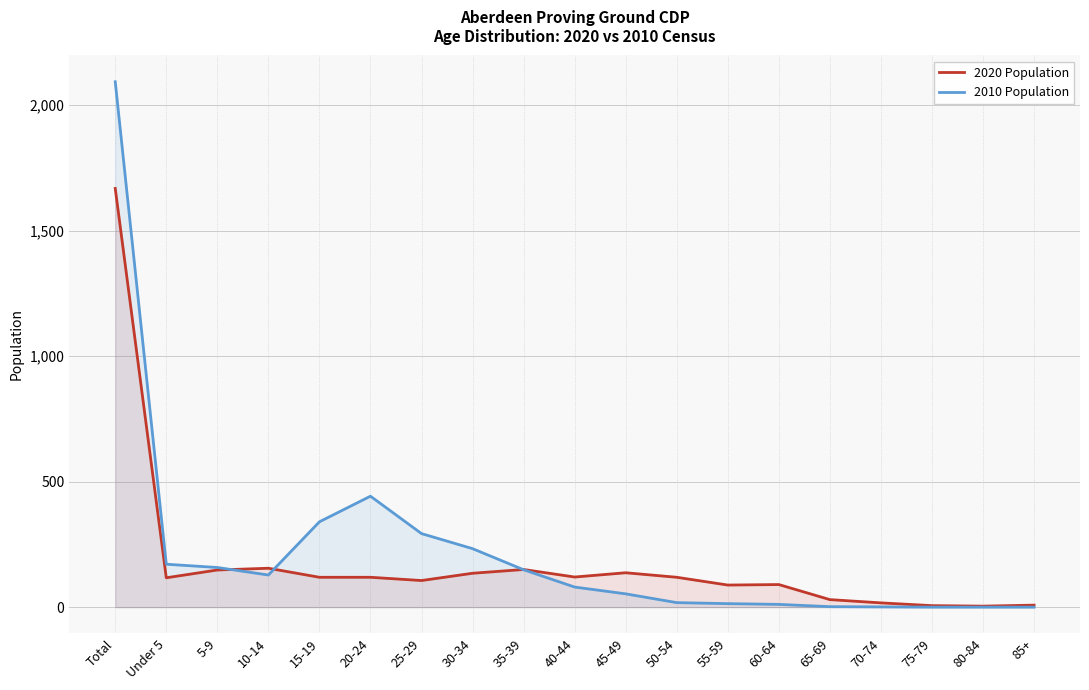

Reading left to right, what are all the values shown in this chart?

2020 Population: Total=1668	Under 5=117	5-9=148	10-14=155	15-19=119	20-24=119	25-29=106	30-34=135	35-39=150	40-44=120	45-49=137	50-54=119	55-59=88	60-64=90	65-69=30	70-74=17	75-79=6	80-84=4	85+=8
2010 Population: Total=2093	Under 5=171	5-9=158	10-14=128	15-19=340	20-24=442	25-29=293	30-34=233	35-39=149	40-44=80	45-49=53	50-54=18	55-59=14	60-64=11	65-69=2	70-74=1	75-79=0	80-84=0	85+=0